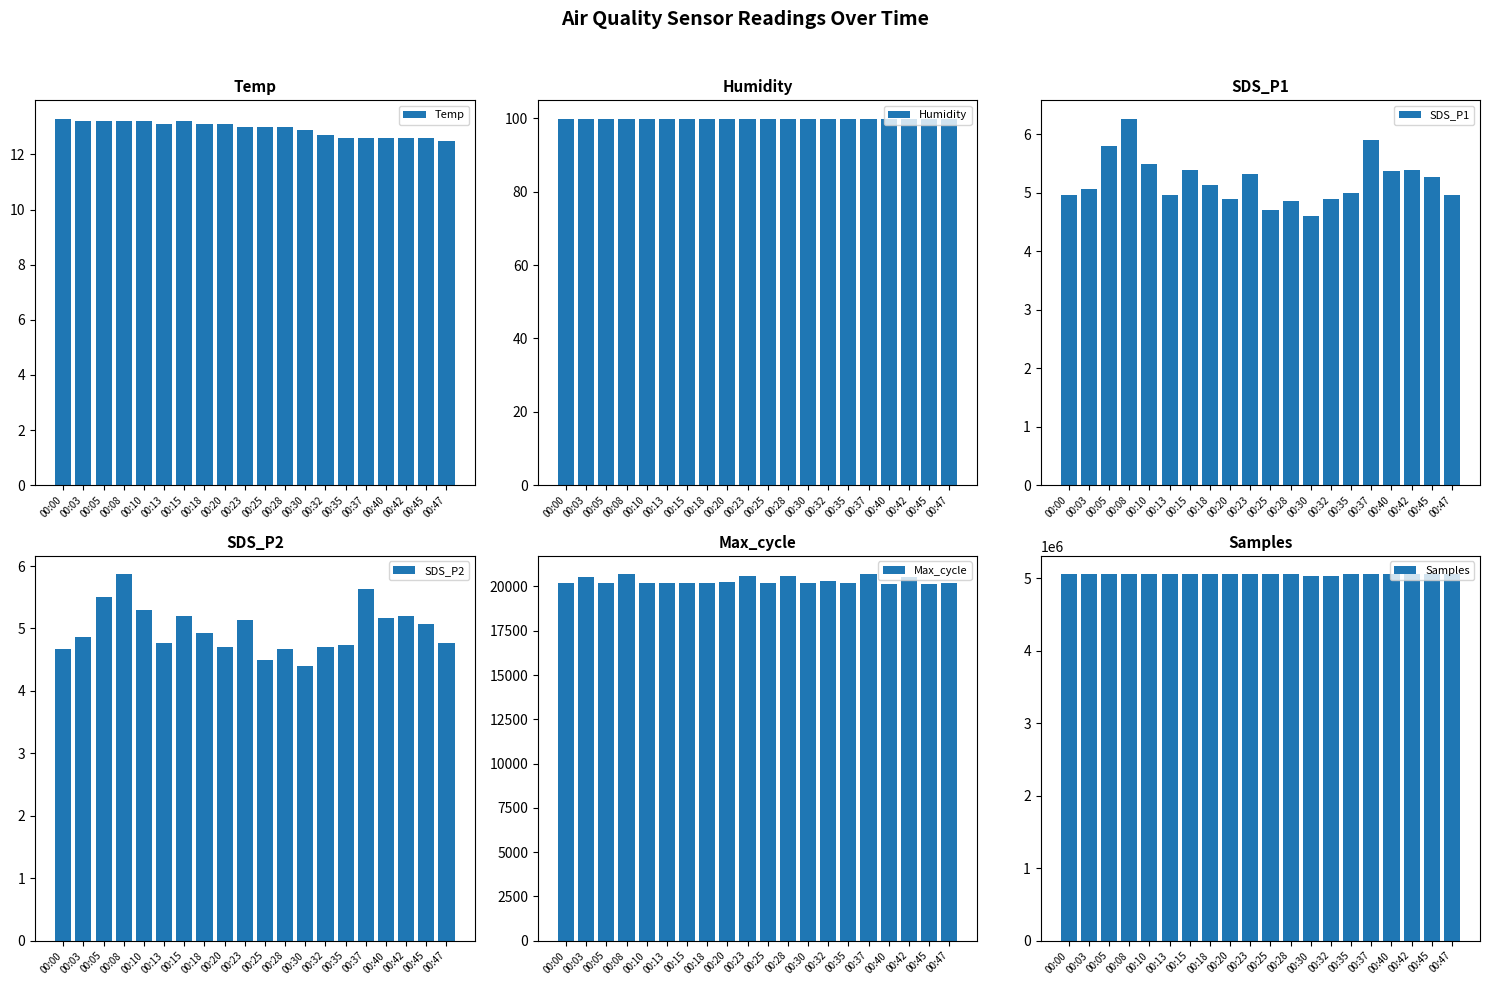

Does the chart contain stacked bars?

No